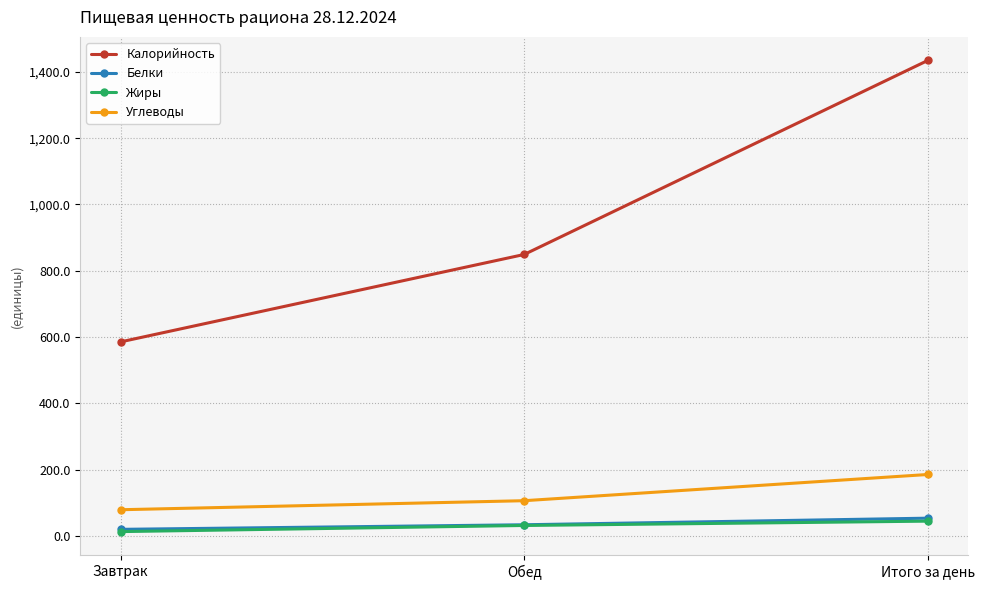

How many data points does each series have?

3